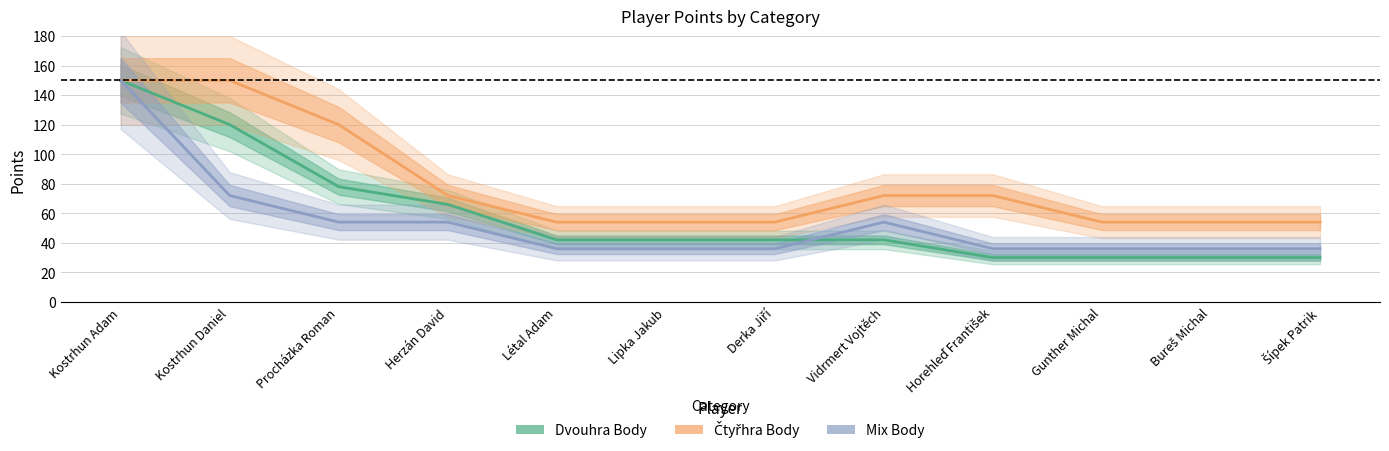

How many data points in Dvouhra Body are less than 42?

4